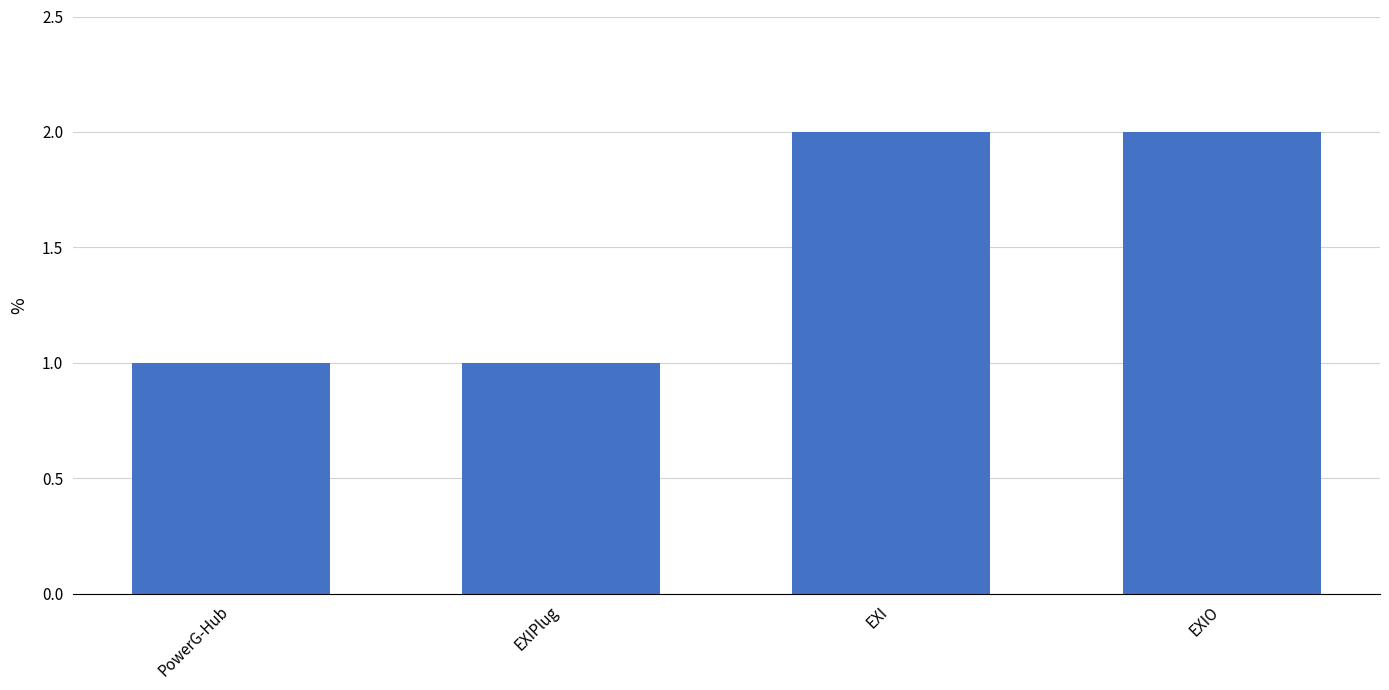

Which has a higher value, EXIO or EXIPlug?

EXIO